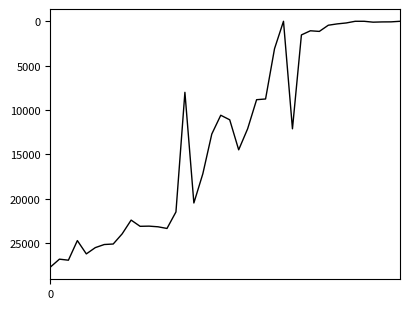

What is the maximum value shown in the chart?

27689